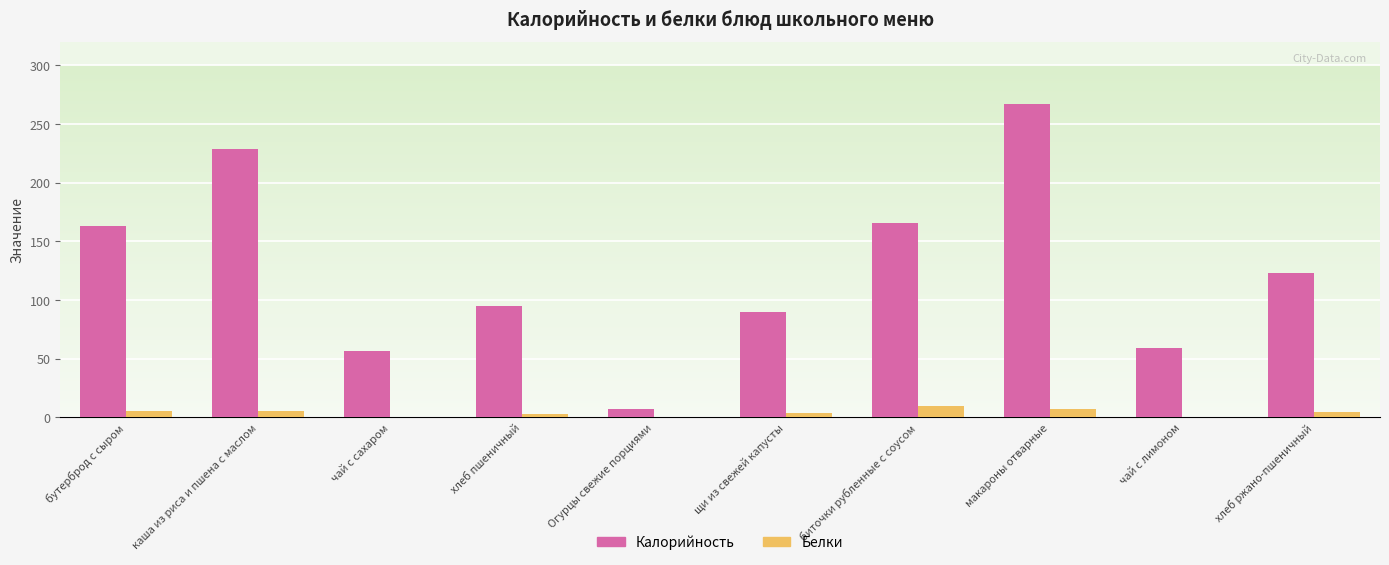

What is the maximum value for Белки?

9.6